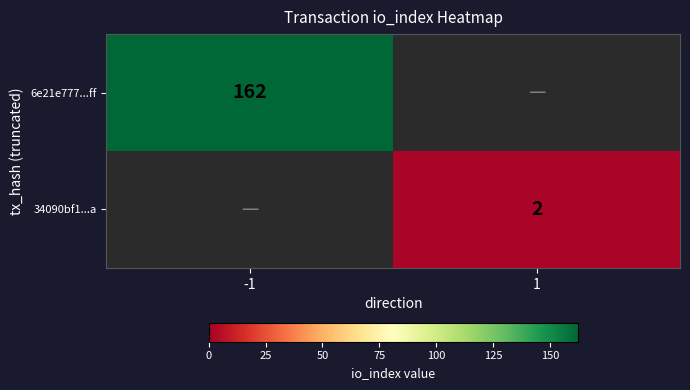

What is the maximum value shown in the chart?

162